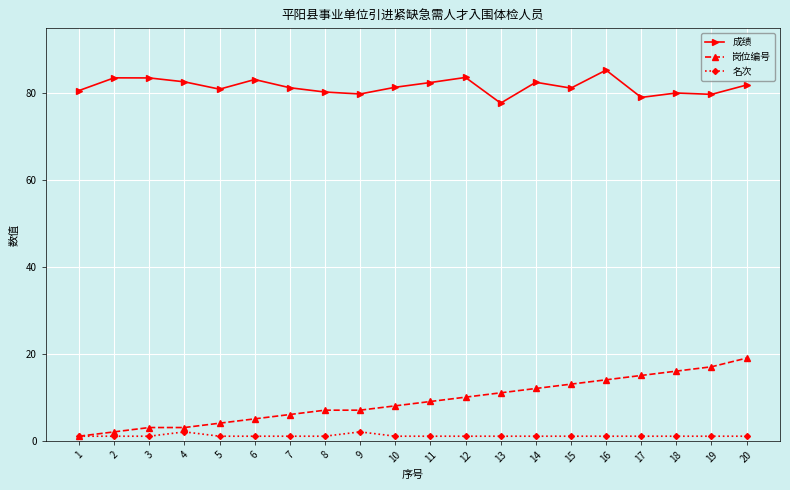

What is the value of the 名次 point at the 4th from the left?

2.0